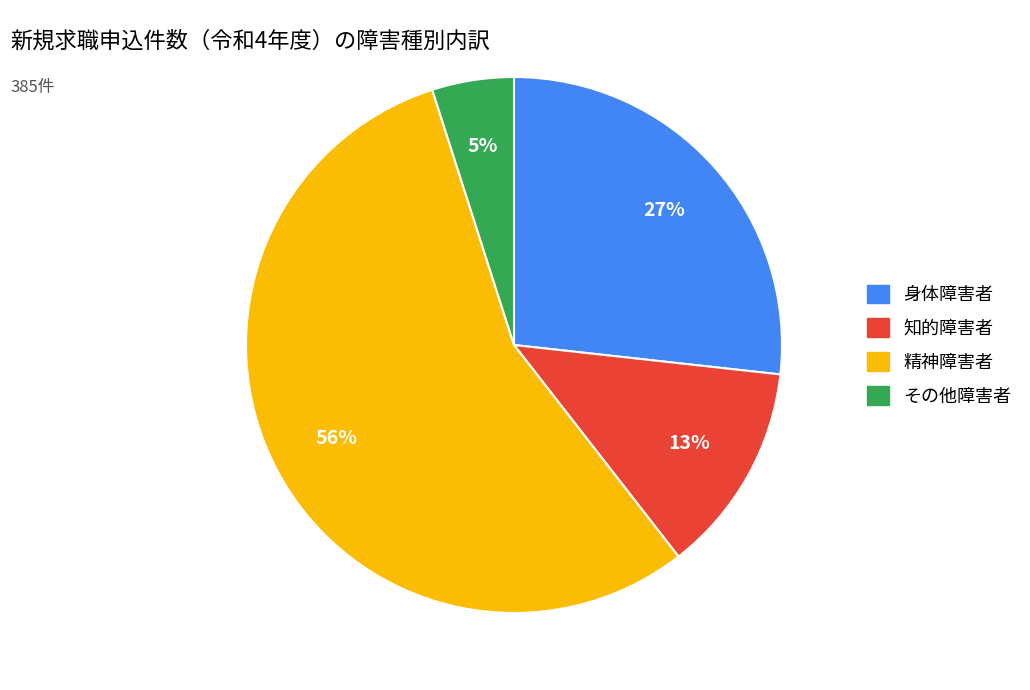

Is it true that 身体障害者 is 39% of the pie?

False